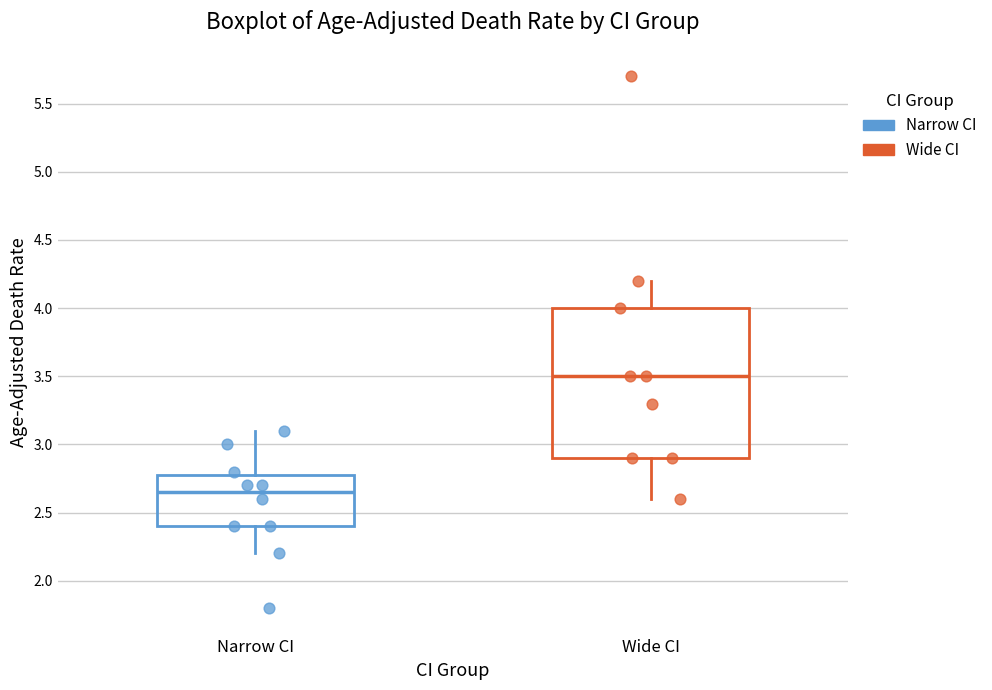

Reading left to right, read every box against the y-axis: the position of its median line, the range the box covers, and the ends of its whiskers. The values are not printed on the chart, so give them approximately, as read against the axis.

Narrow CI: median 2.65, box 2.40 to 2.80, whiskers 2.20 to 3.10
Wide CI: median 3.50, box 2.90 to 4.00, whiskers 2.60 to 4.20